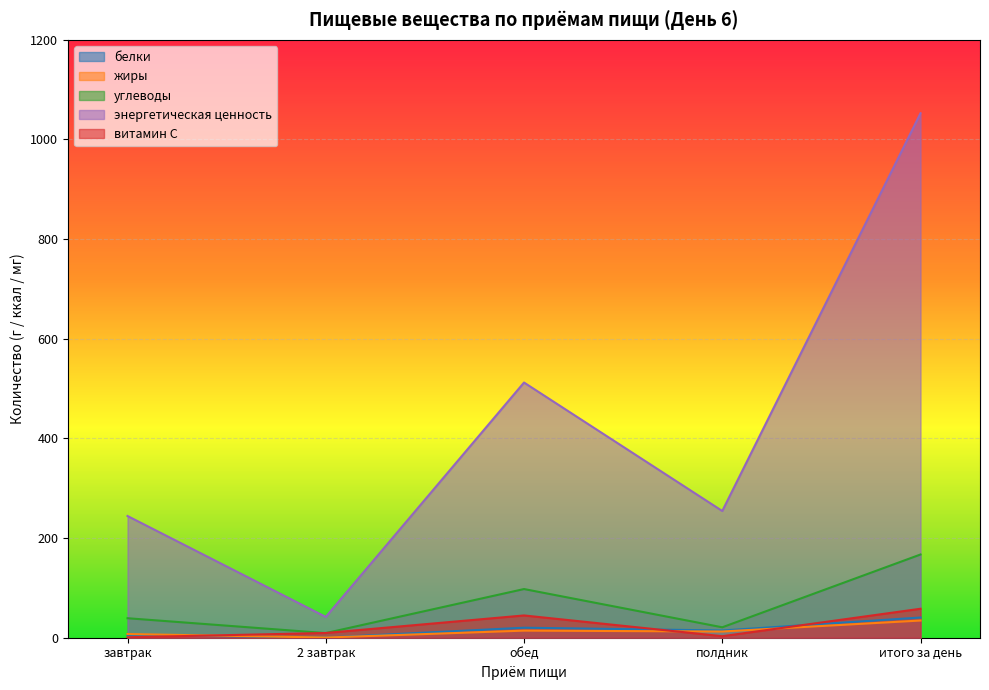

Reading left to right, what are all the values shown in this chart?

белки: завтрак=5.6	2 завтрак=0.4	обед=20.1	полдник=14.5	итого за день=40.6
жиры: завтрак=7.4	2 завтрак=0.4	обед=14.2	полдник=12.5	итого за день=34.5
углеводы: завтрак=39.1	2 завтрак=9.3	обед=97.7	полдник=20.9	итого за день=167.1
энергетическая ценность: завтрак=244.3	2 завтрак=41.8	обед=512.2	полдник=254.4	итого за день=1052.7
витамин С: завтрак=0.9	2 завтрак=9.5	обед=44.7	полдник=3.0	итого за день=58.1